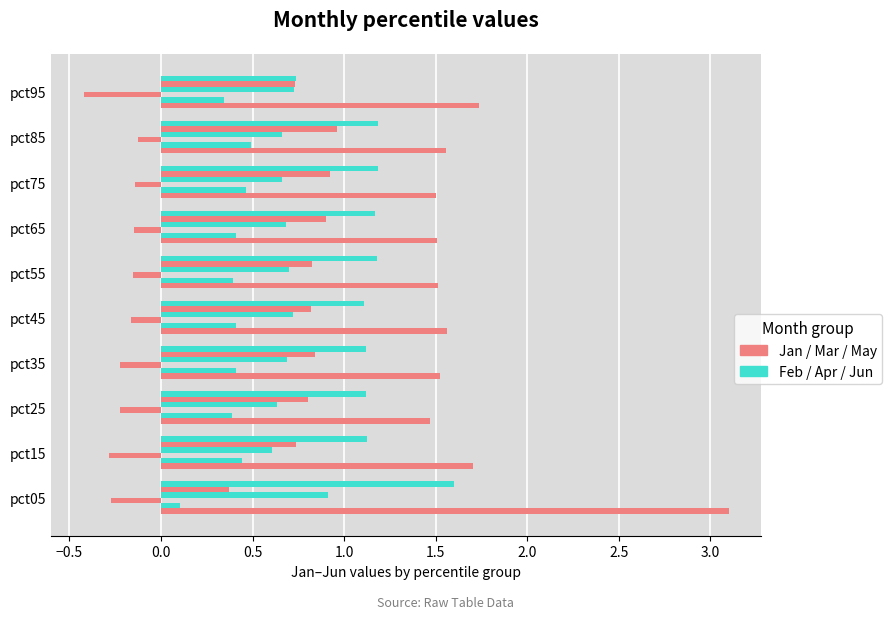

How many distinct data groups are displayed?

6